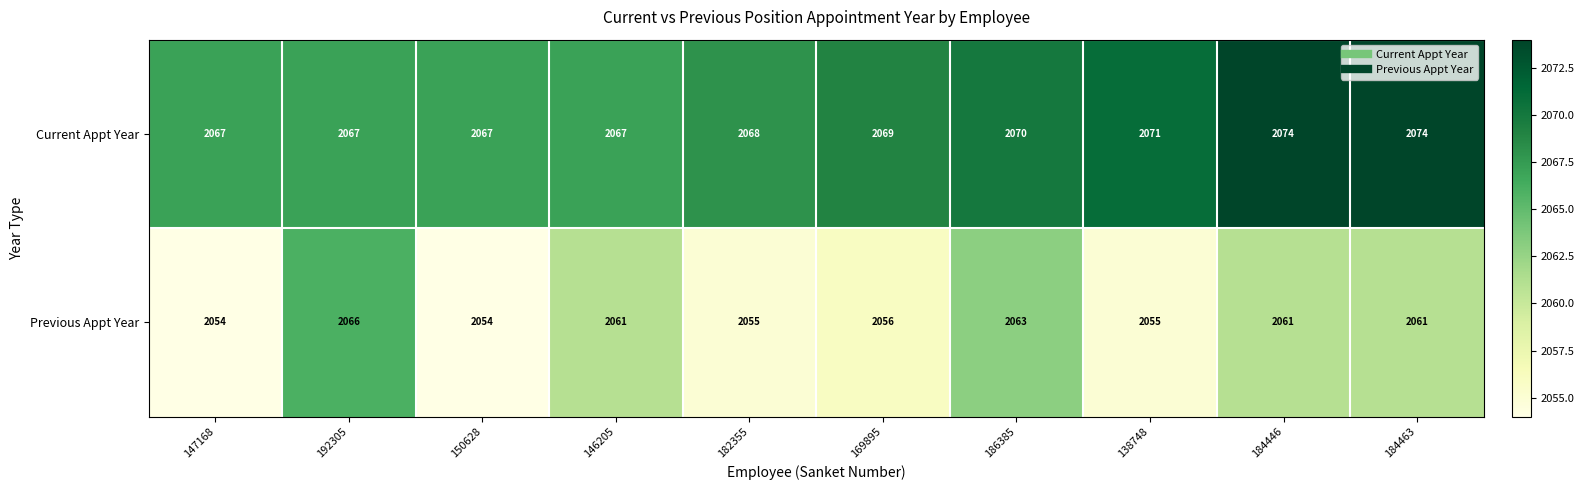

True or false: Current Appt Year has a value of 3562 at 150628.

False